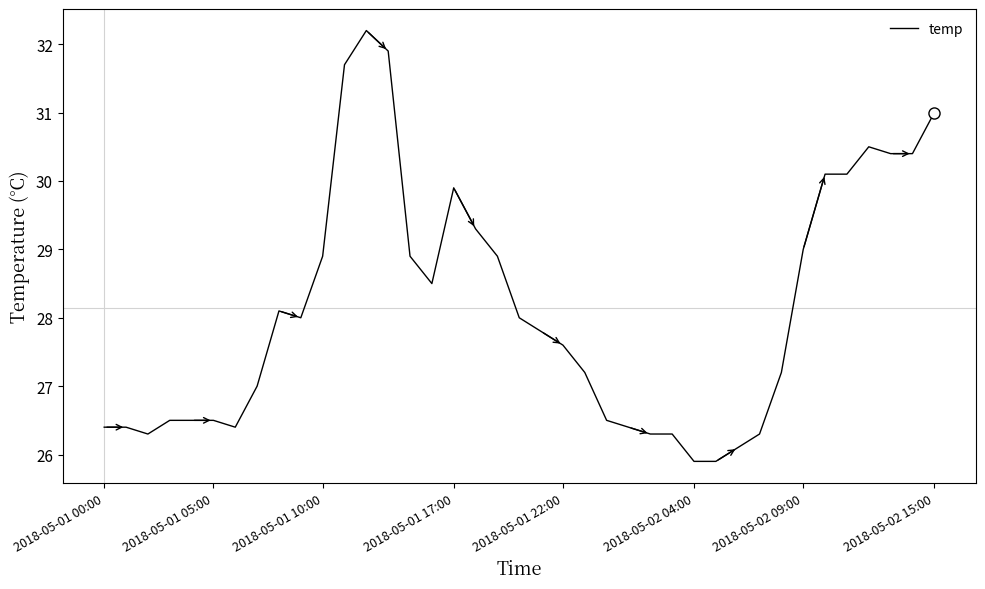

Reading right to left, transcribe all the data shown in this chart.

31.0	30.4	30.4	30.5	30.1	30.1	29.0	27.2	26.3	26.1	25.9	25.9	26.3	26.3	26.4	26.5	27.2	27.6	27.8	28.0	28.9	29.3	29.9	28.5	28.9	31.9	32.2	31.7	28.9	28.0	28.1	27.0	26.4	26.5	26.5	26.5	26.3	26.4	26.4